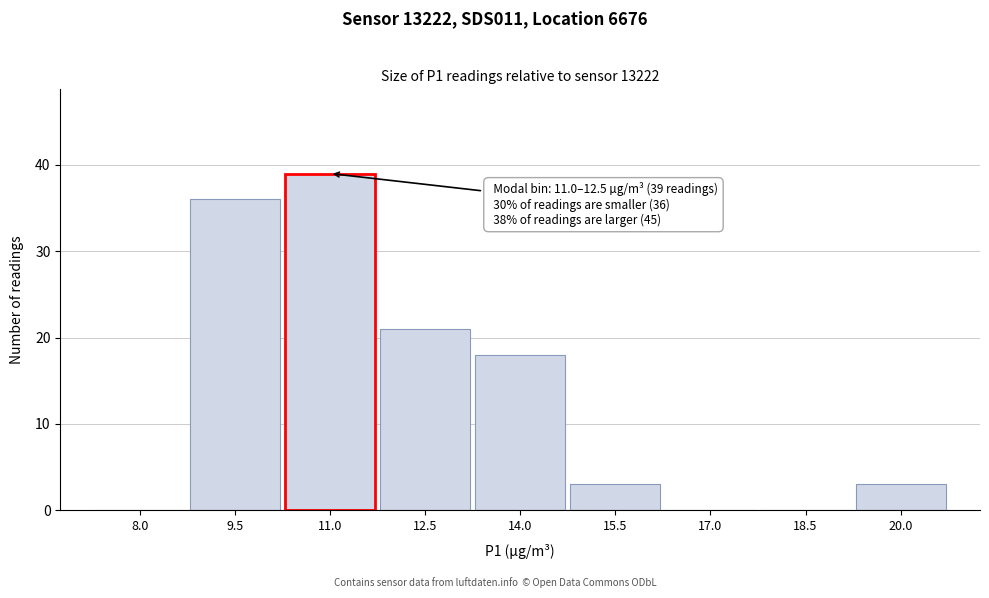

Reading right to left, extract all data points from this chart.

20.0=3	18.5=0	17.0=0	15.5=3	14.0=18	12.5=21	11.0=39	9.5=36	8.0=0